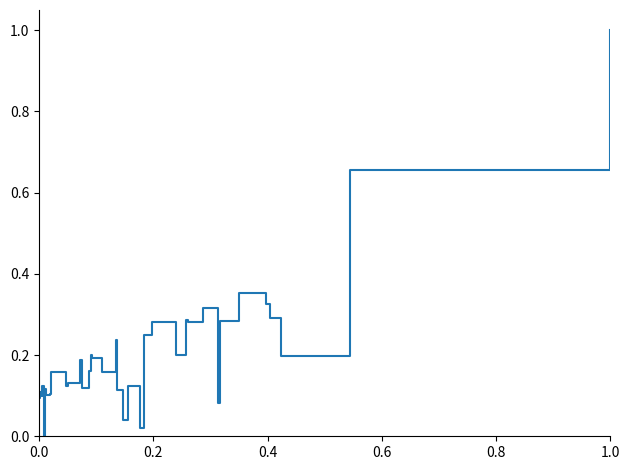

What is the average value?

0.2